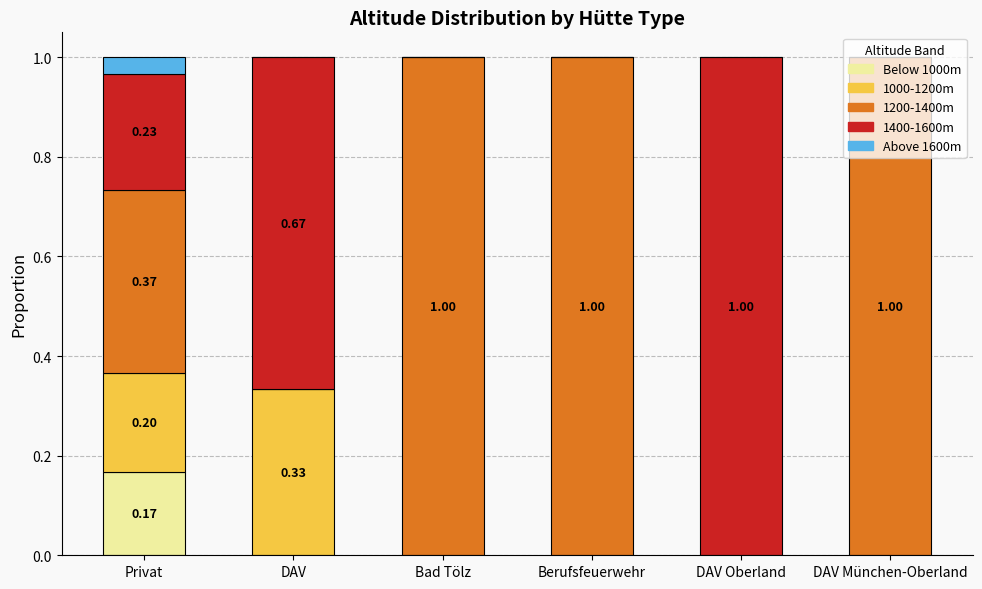

How many distinct data groups are displayed?

5